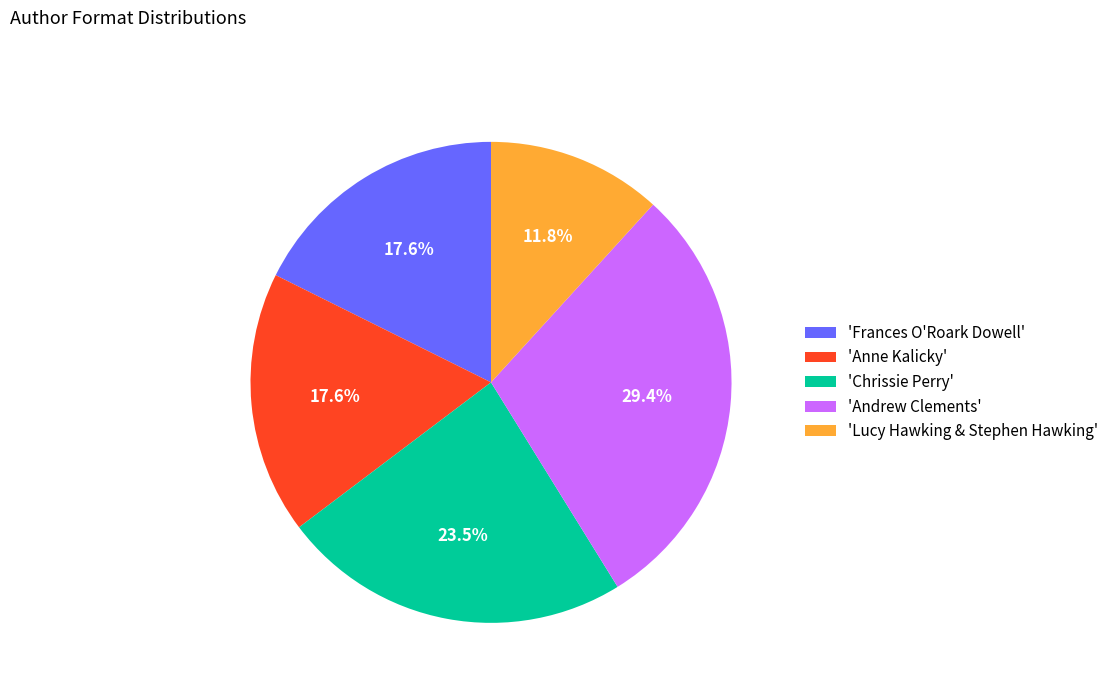

Which category has the biggest portion of the pie?

'Andrew Clements'